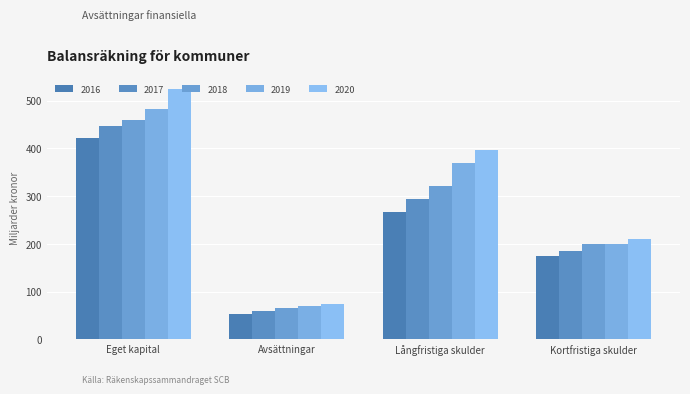

What is the average value of the 2017 series?

245864.5